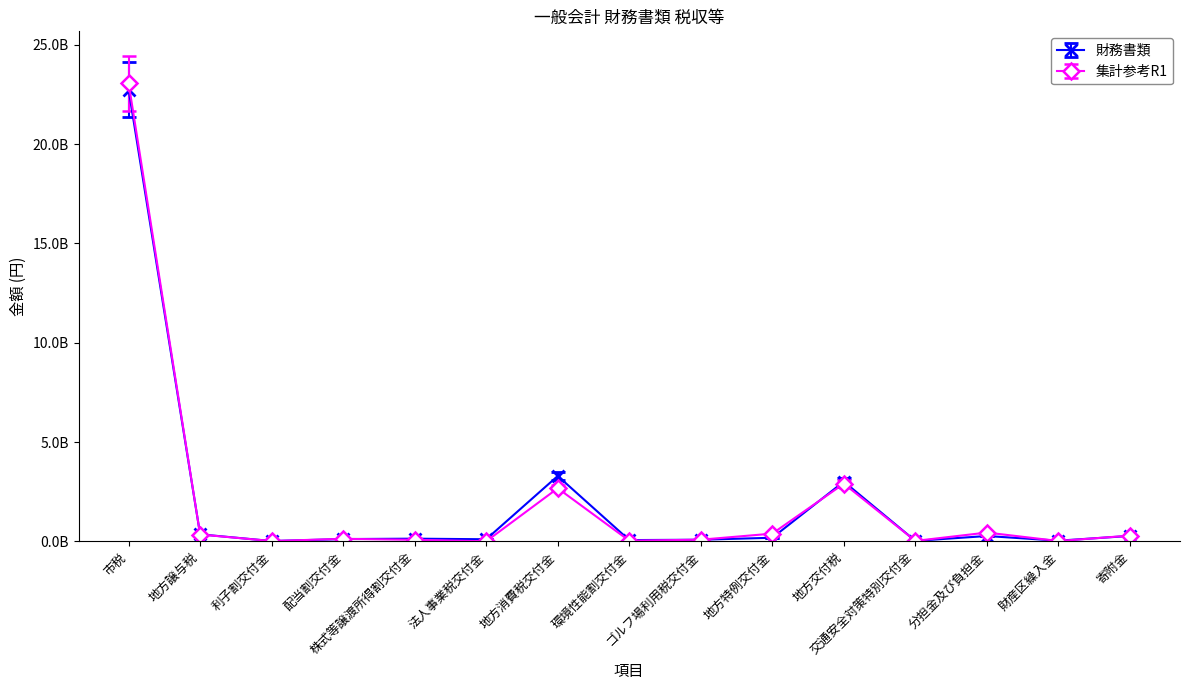

The value of 集計参考R1 at 地方特例交付金 is 115034819.5. True or false?

False